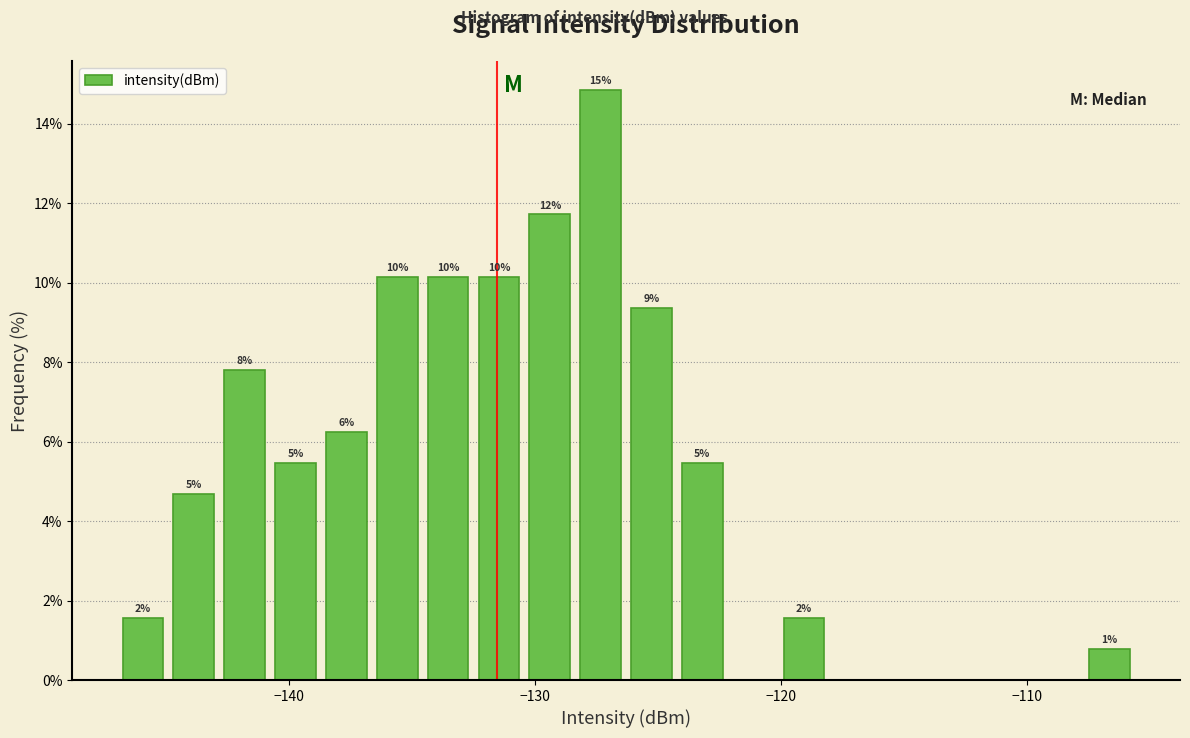

Around what value on the x-axis is the tallest bar? Give the approximate position of its centre, as read against the axis.

-127